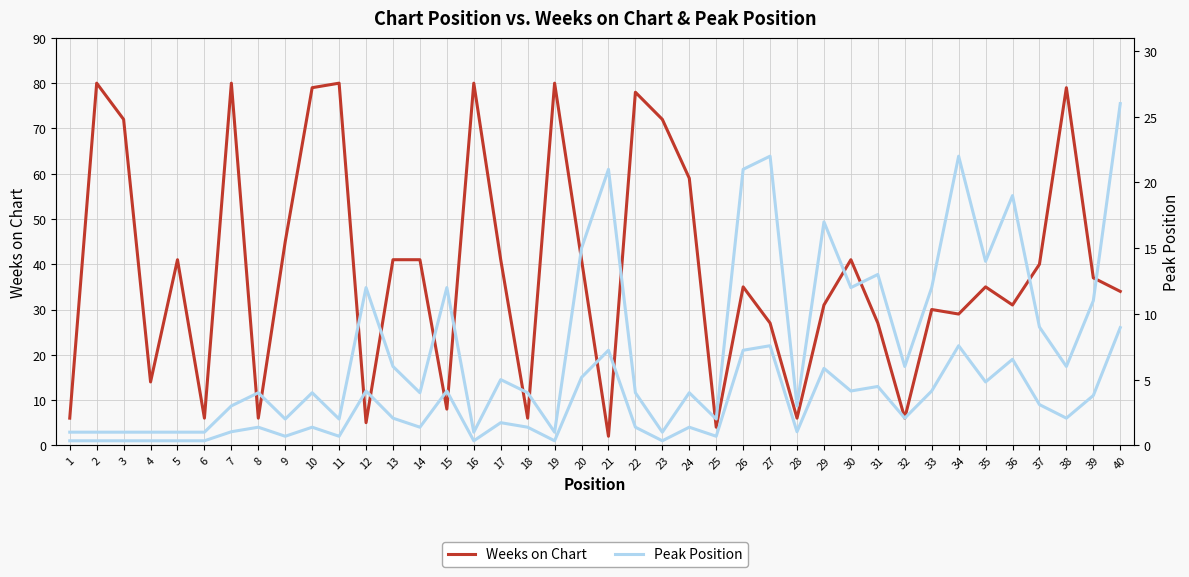

Which series has the largest total across all categories?

Weeks on Chart